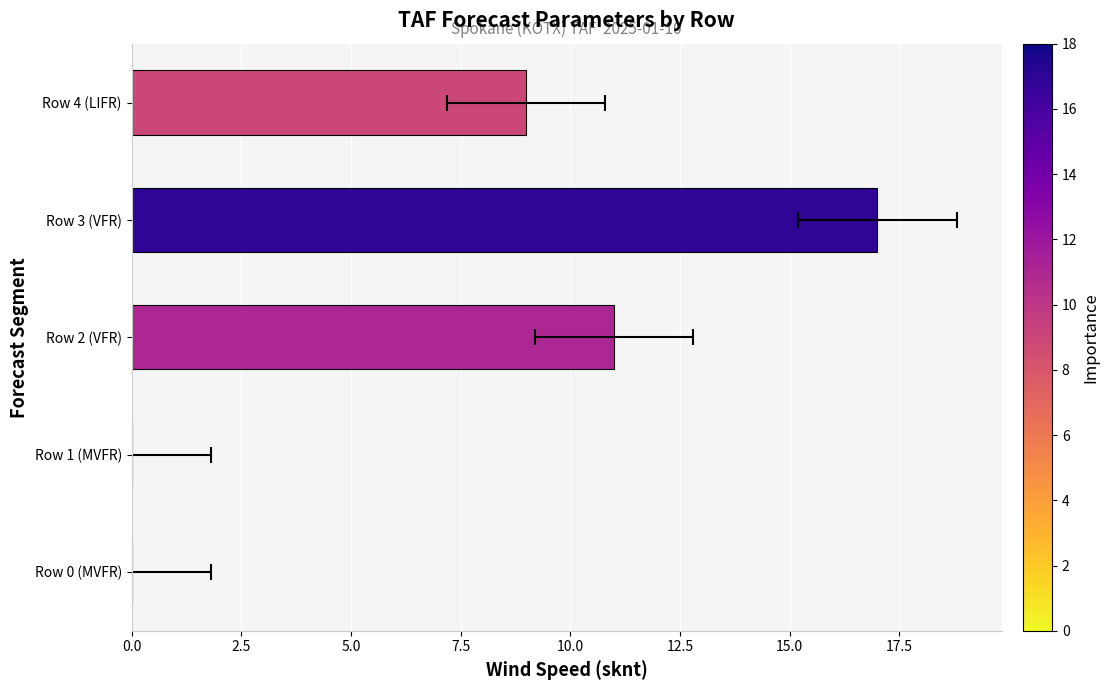

Are the bars horizontal?

Yes